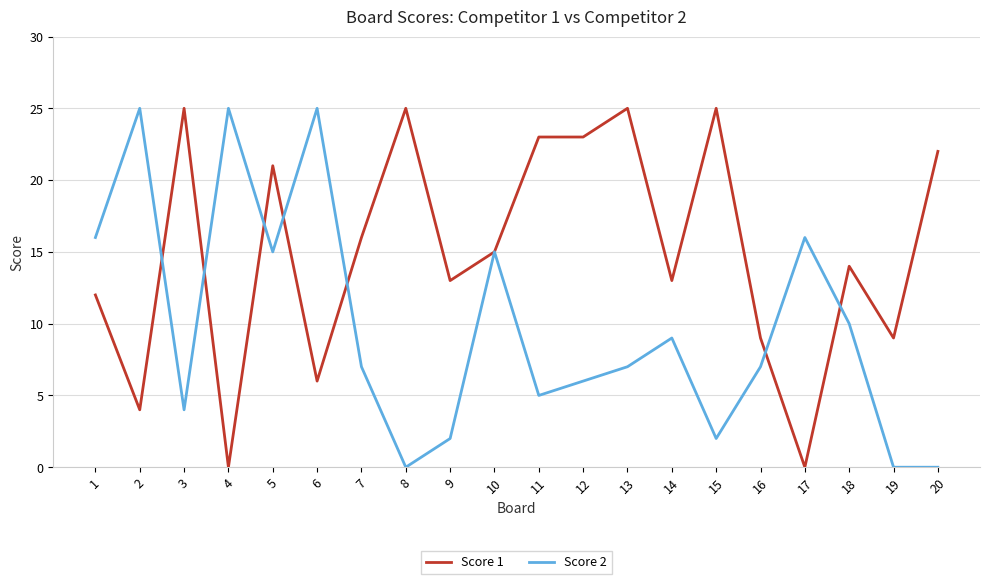

What is the spread (max minus min) of values at 20?

22